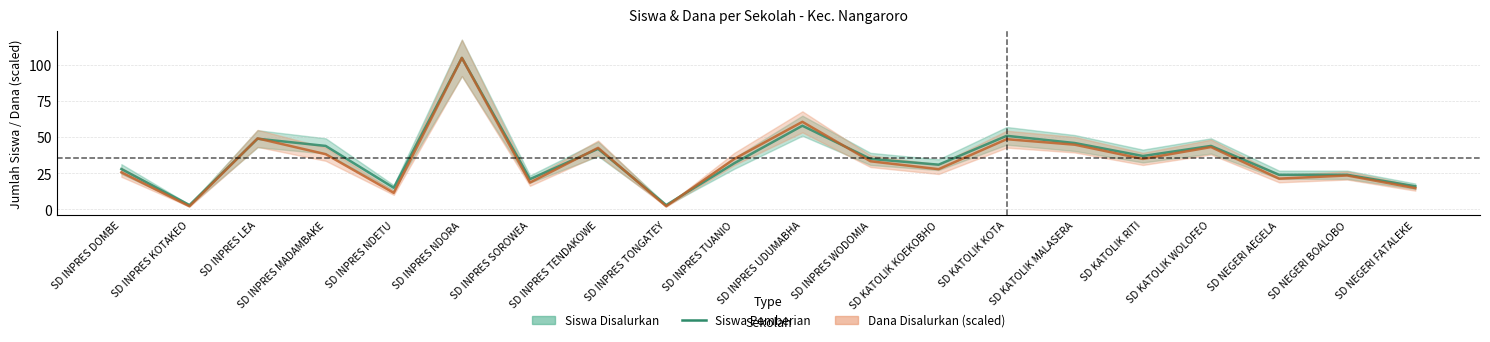

What is the sum of the values at SD INPRES DOMBE and SD INPRES KOTAKEO?

31